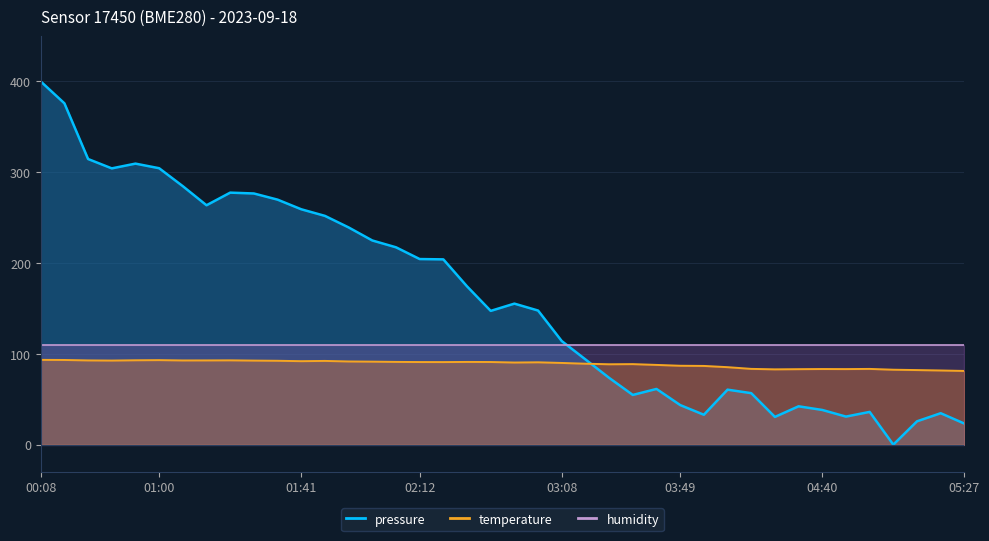

The temperature series shows 83.4 at 05:01. True or false?

True